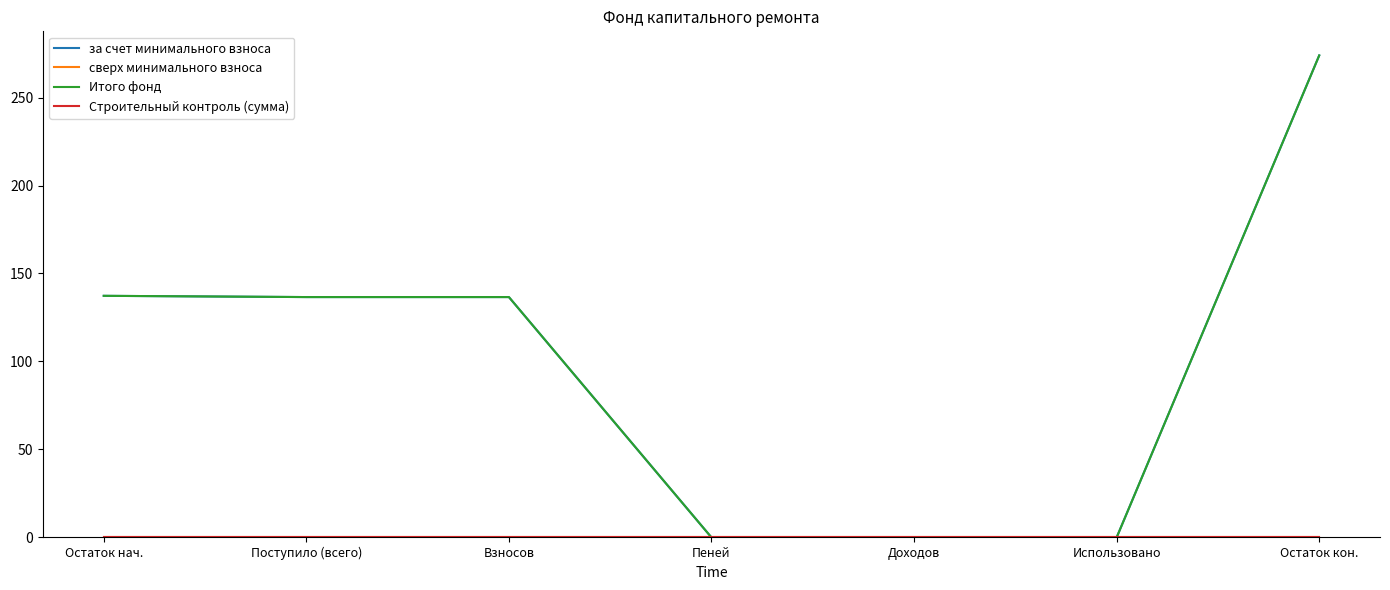

At which label is Строительный контроль (сумма) closest to 0?

Остаток нач.